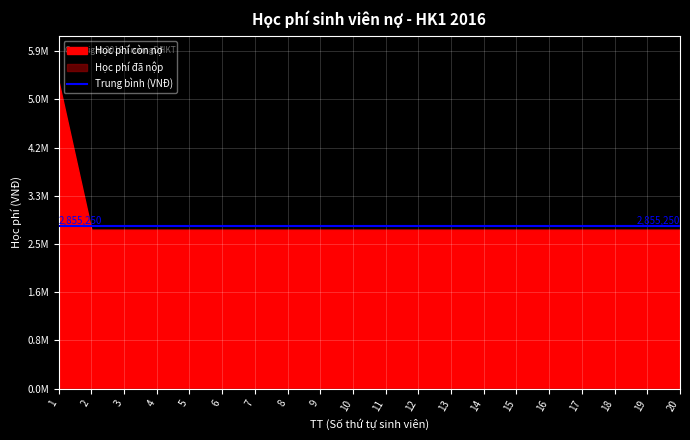

True or false: Học phí còn nợ and Học phí đã nộp cross at least once.

False